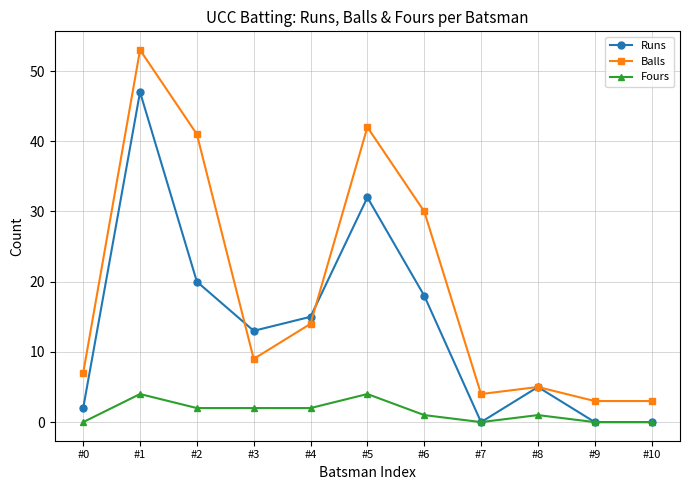

Which series ends up on top after the final intersection of Runs and Balls?

Balls